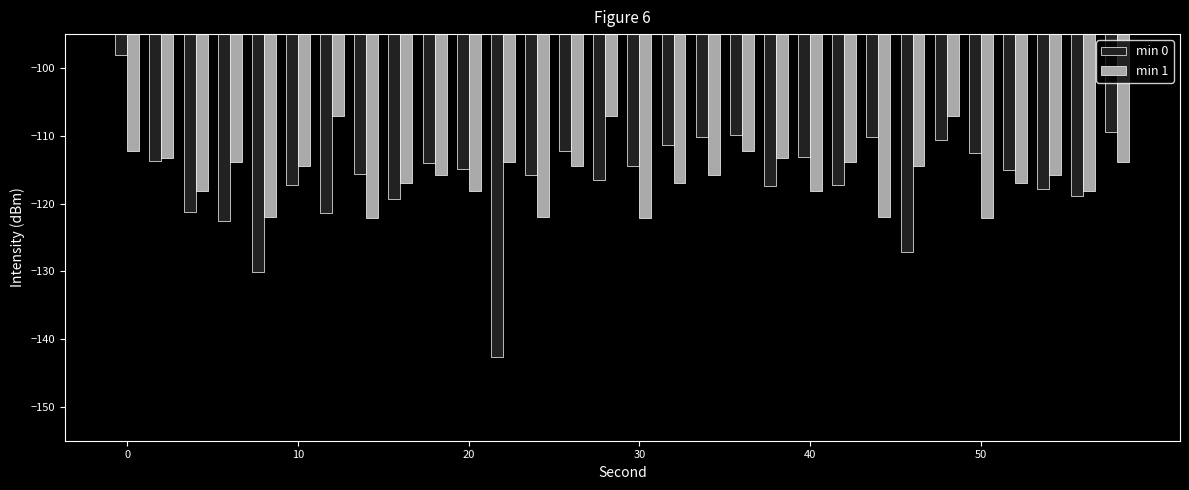

What is the difference between the maximum and minimum values in the min 1 series?

15.0